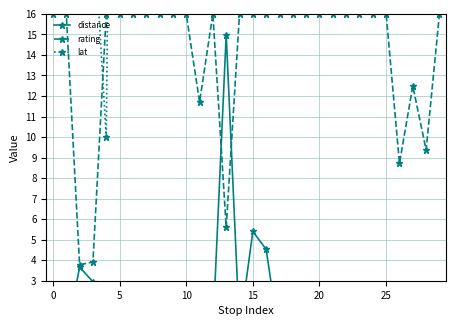

The value of rating at 10 is 16.0. True or false?

True